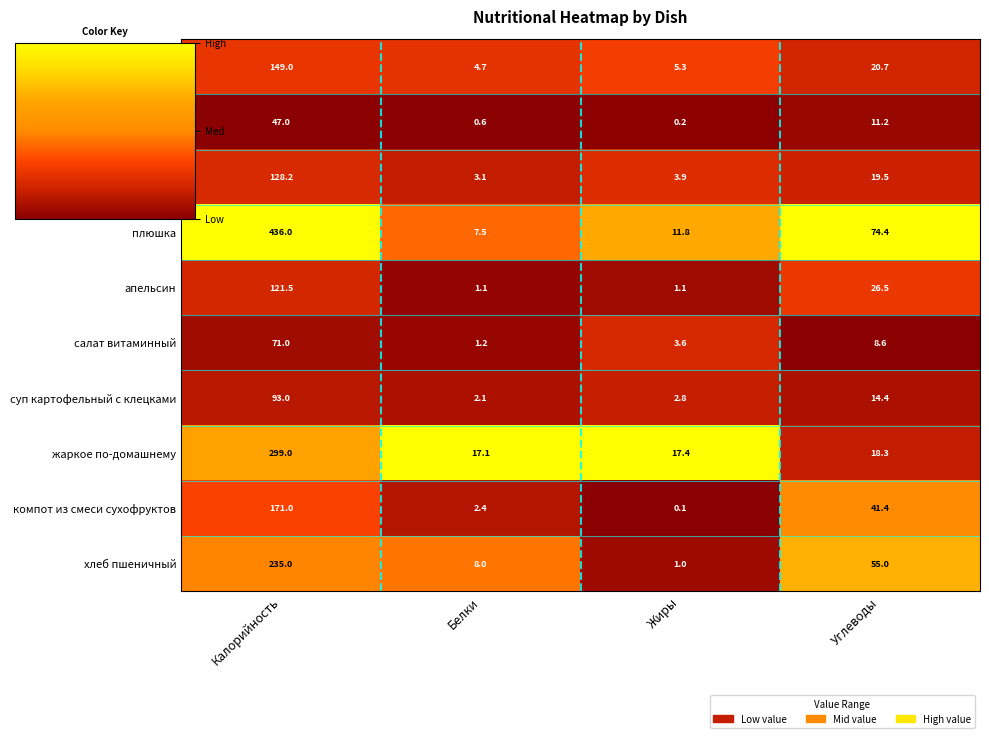

At which label does чай с сахаром reach its peak?

Калорийность